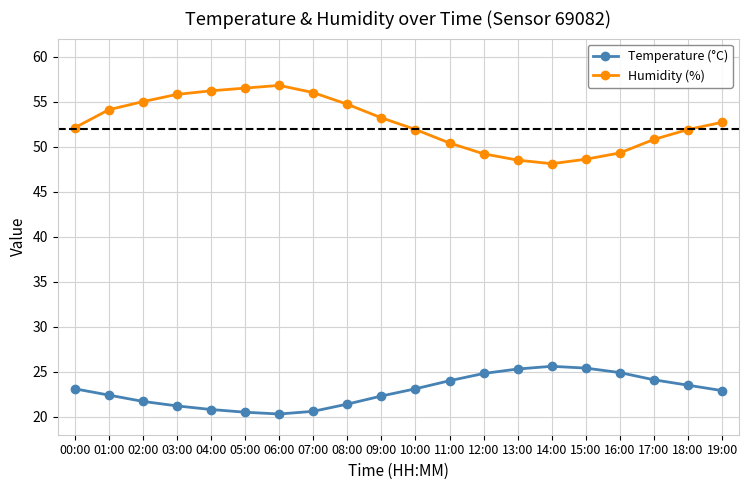

True or false: Temperature (°C) and Humidity (%) intersect in this chart.

False